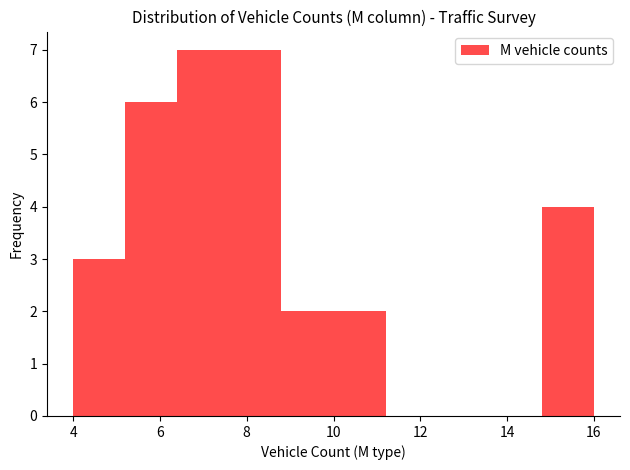

Reading left to right, list every bar in this chart as the range it spans on the x-axis followed by its height. The values are not printed on the chart, so give them approximately, as read against the axis.

4.0 to 5.2: 3
5.2 to 6.4: 6
6.4 to 7.6: 7
7.6 to 8.8: 7
8.8 to 10.0: 2
10.0 to 11.2: 2
11.2 to 12.4: 0
12.4 to 13.6: 0
13.6 to 14.8: 0
14.8 to 16.0: 4